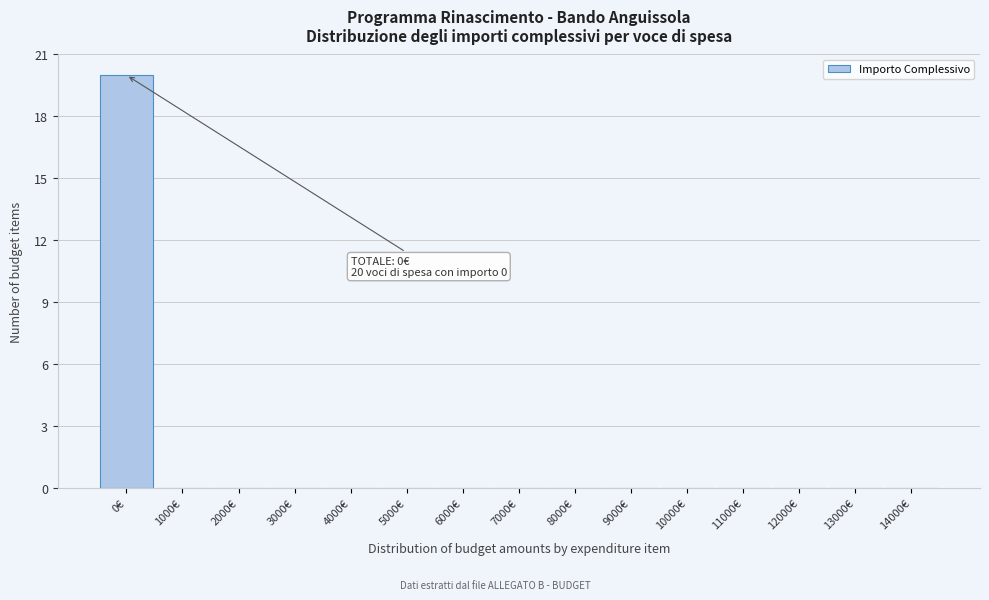

Which range on the x-axis has the tallest bar?

-500 to 500